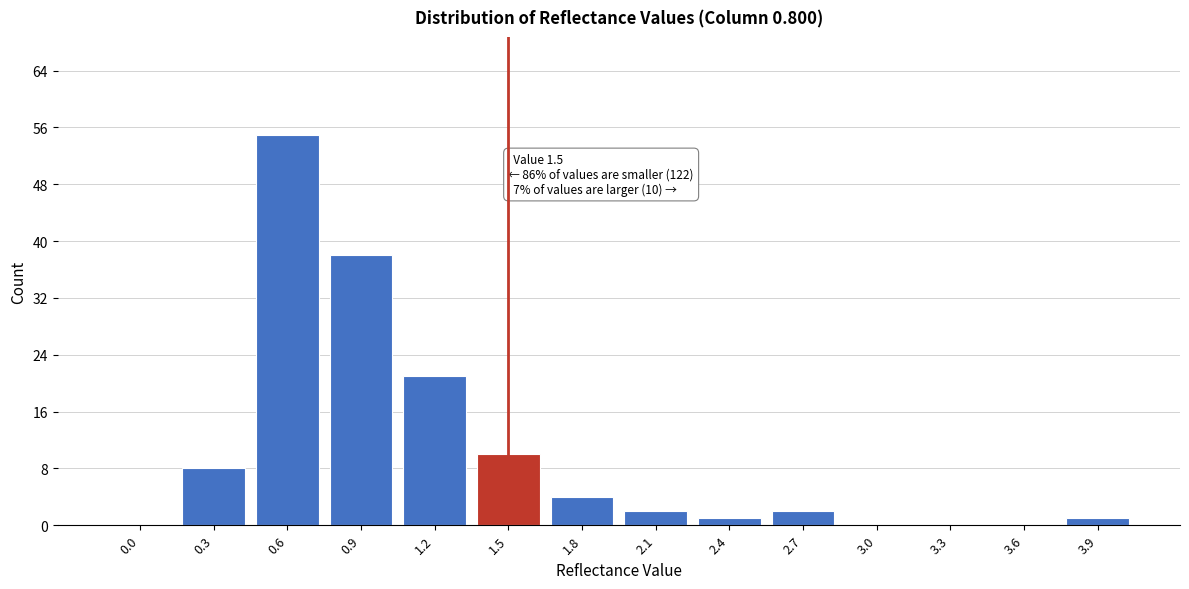

Reading right to left, what are all the values shown in this chart?

3.9=1	3.6=0	3.3=0	3.0=0	2.7=2	2.4=1	2.1=2	1.8=4	1.5=10	1.2=21	0.9=38	0.6=55	0.3=8	0.0=0